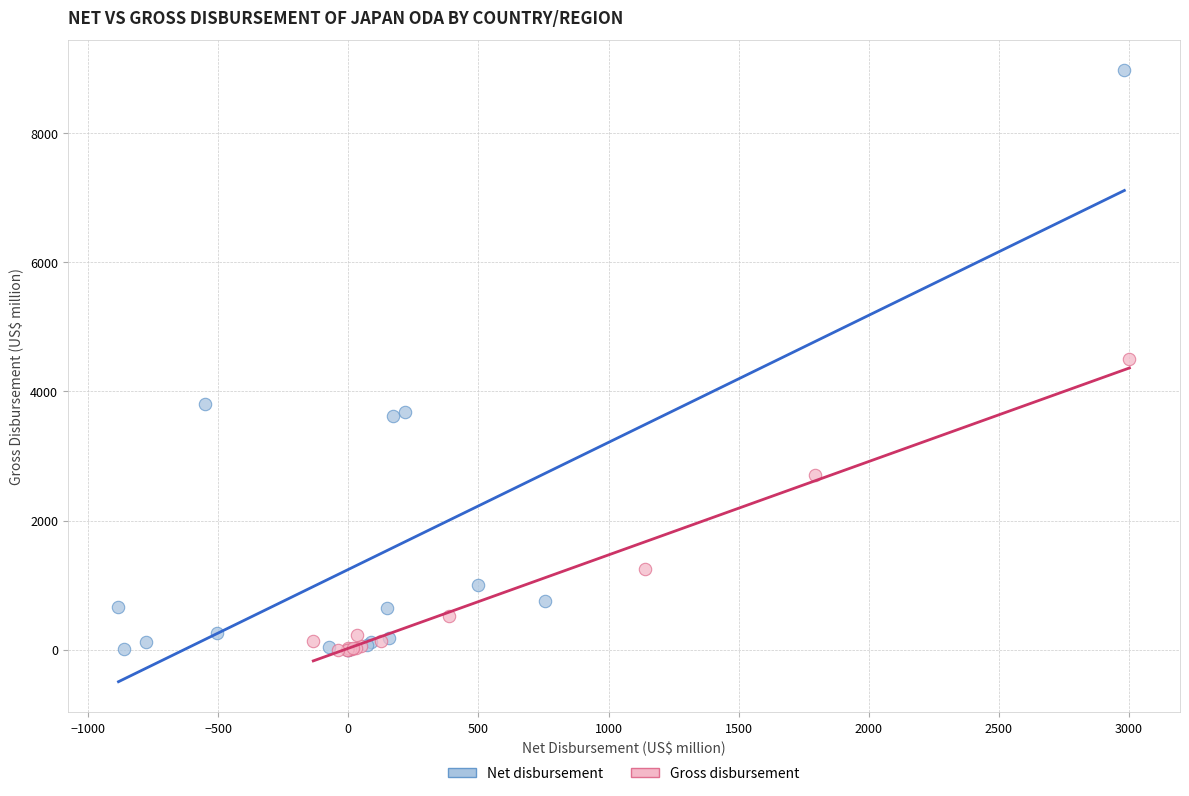

Which series reaches the maximum Y coordinate?

Net disbursement